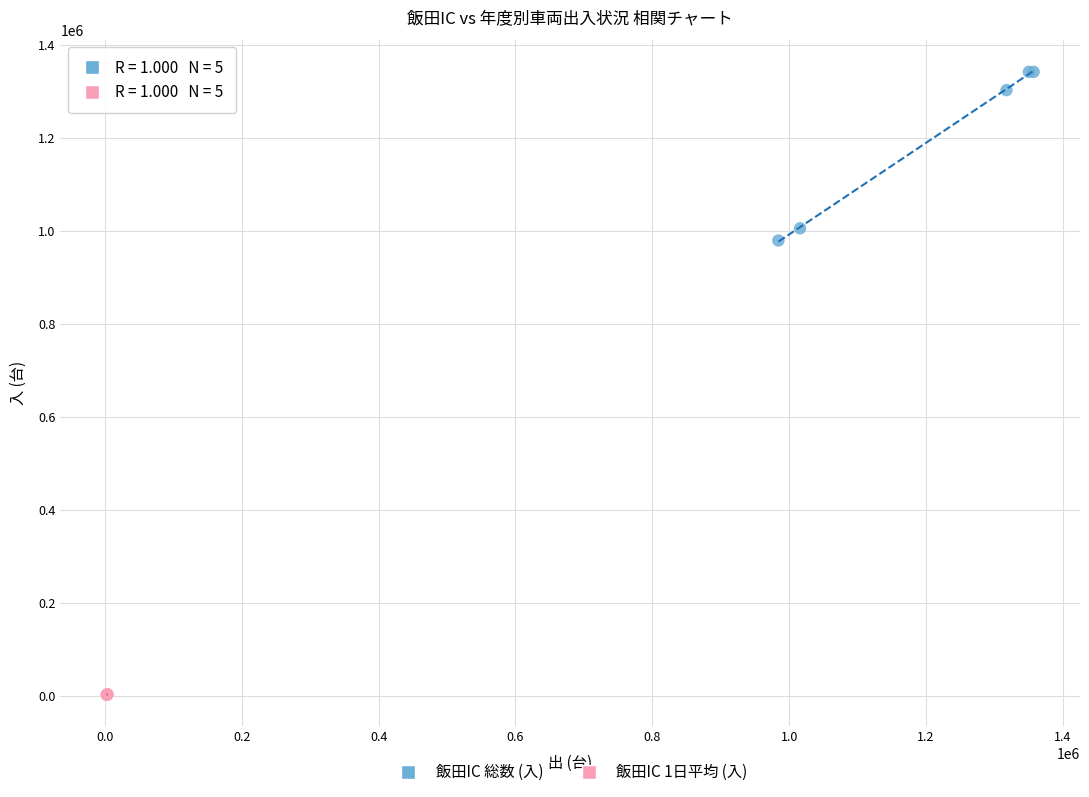

Which series has the widest spread of Y values?

飯田IC 総数 (入)